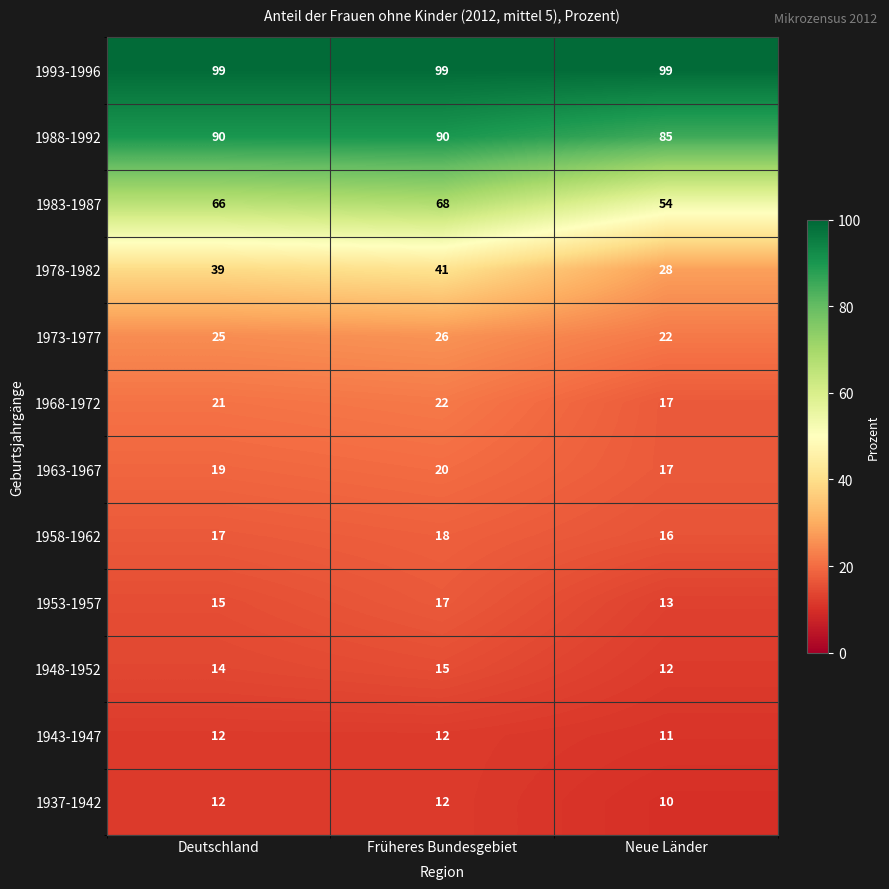

Which series has the largest total across all categories?

1993-1996